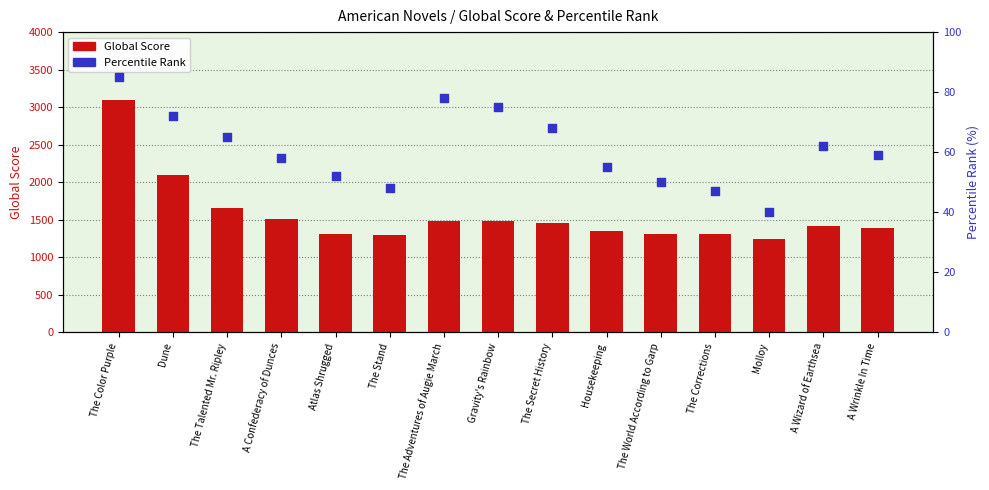

Which series has the widest spread of Y values?

Global Score